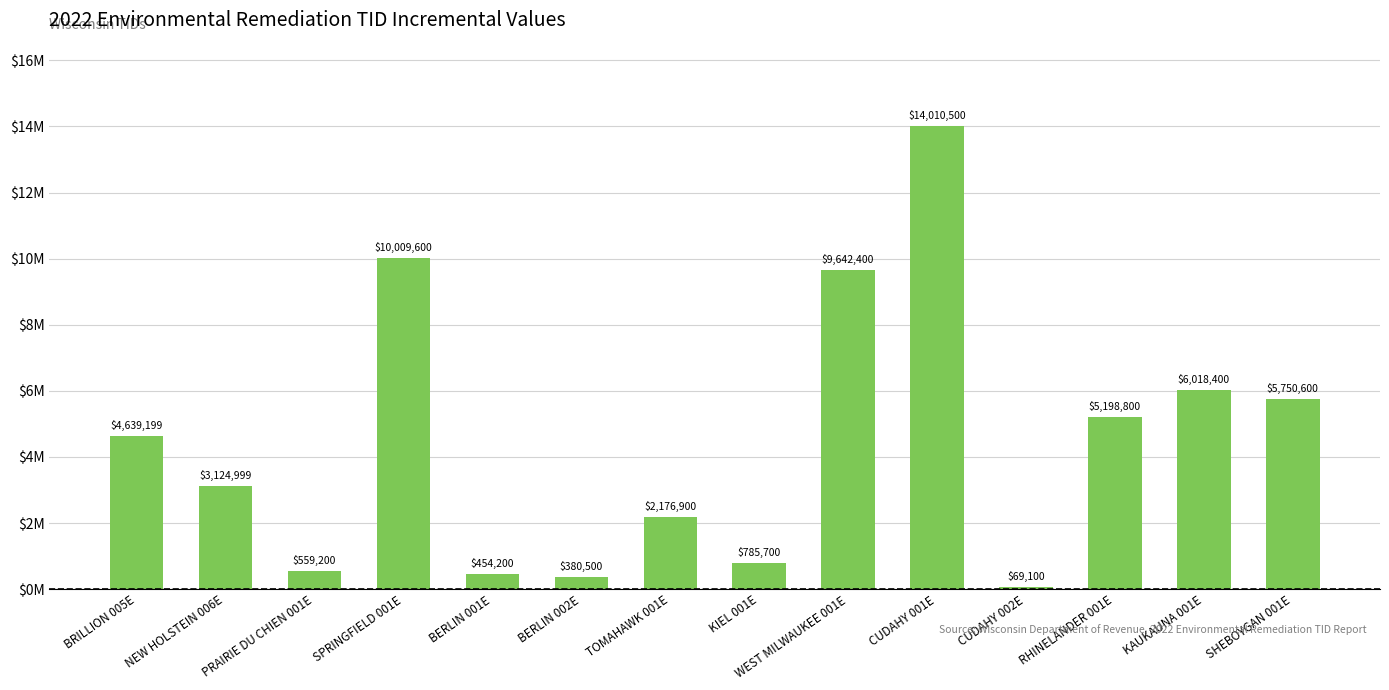

What is the ratio of the value at NEW HOLSTEIN 006E to the value at BERLIN 001E?

6.9